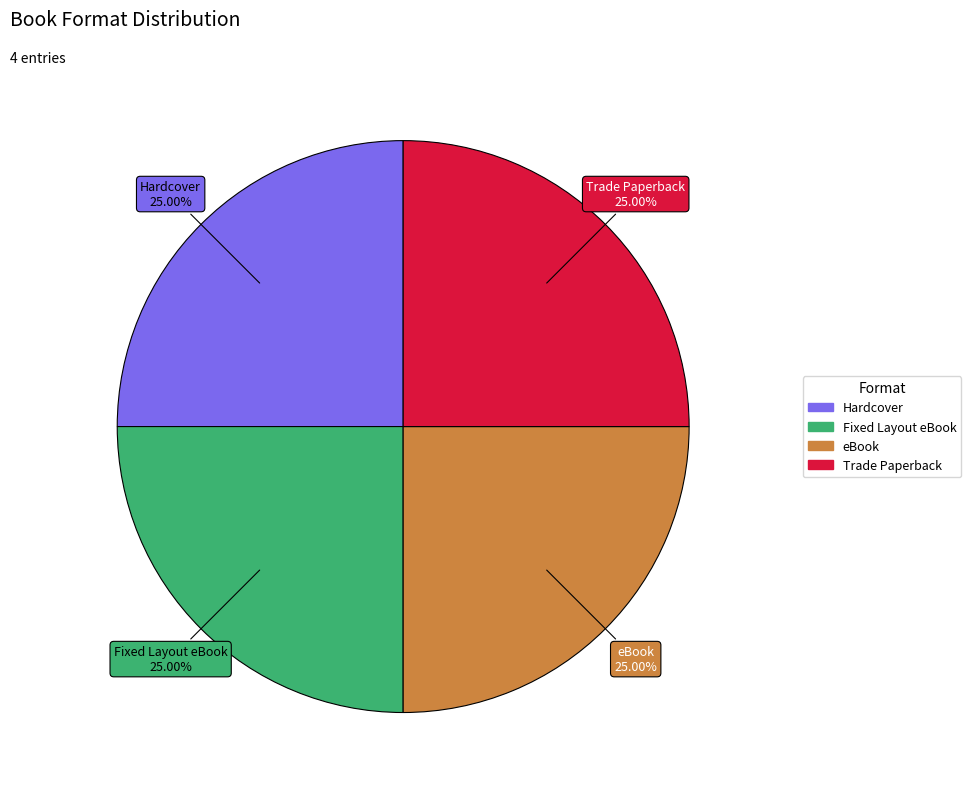

True or false: Trade Paperback accounts for 25% of the total.

True